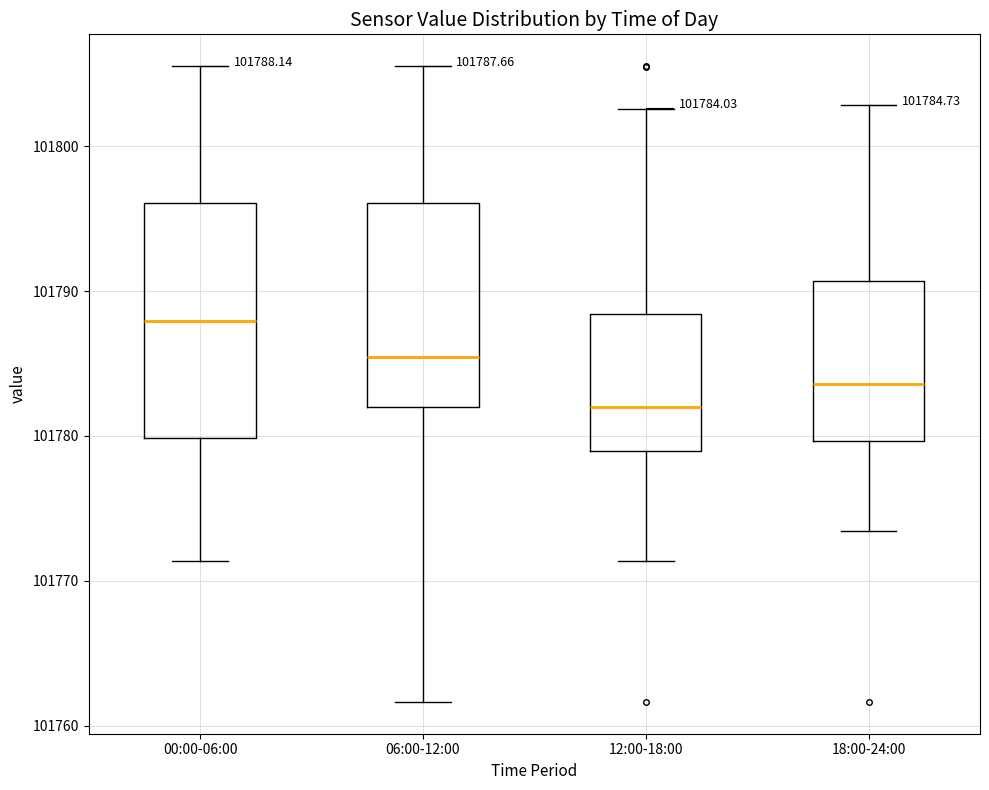

Which box is the tallest, from its lower edge to its upper edge?

00:00-06:00